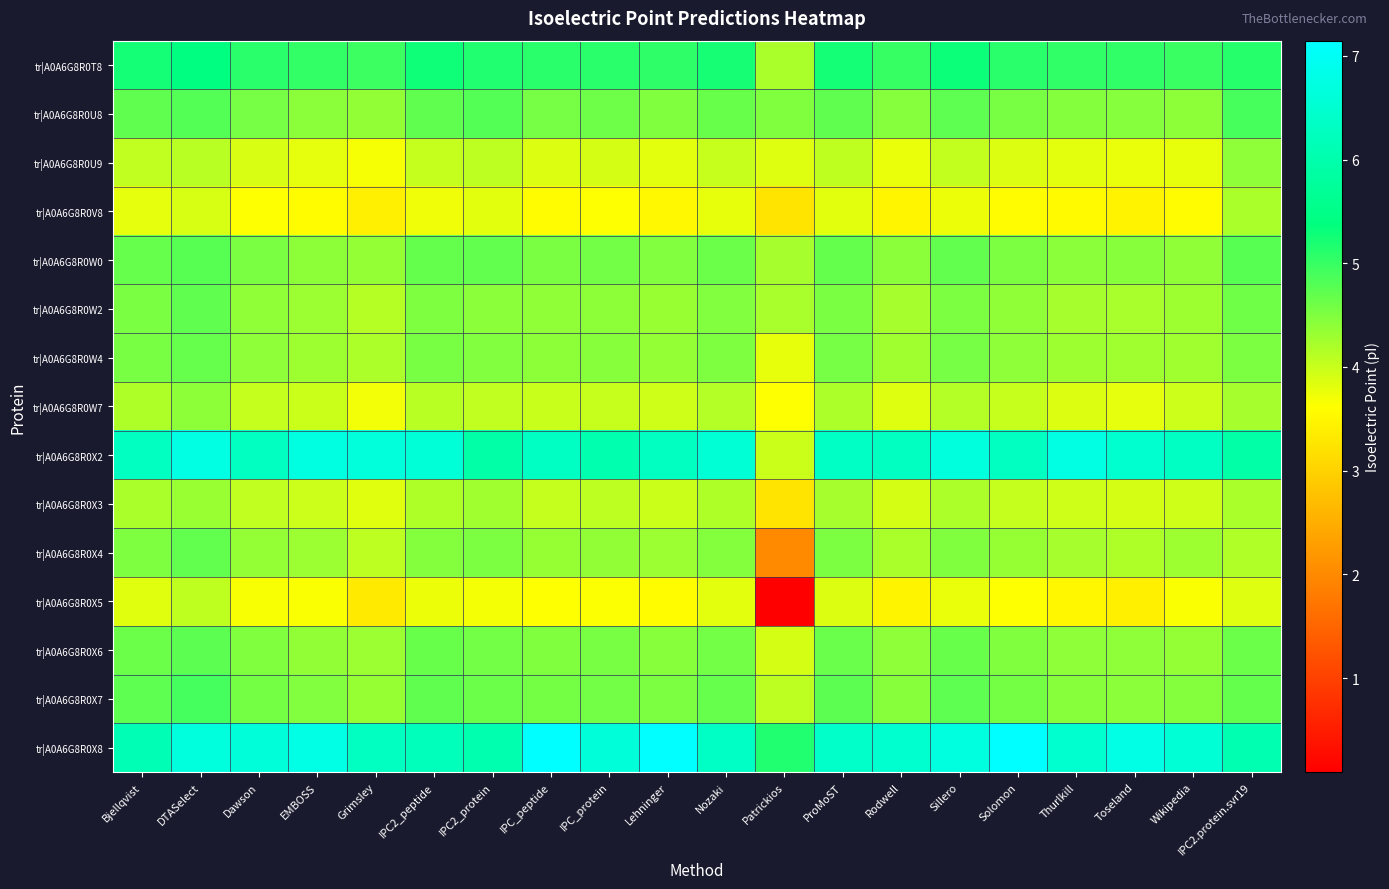

Reading right to left, extract all data points from this chart.

tr|A0A6G8R0T8: IPC2.protein.svr19=5.1	Wikipedia=5.0	Toseland=5.0	Thurlkill=5.0	Solomon=5.1	Sillero=5.3	Rodwell=5.0	ProMoST=5.2	Patrickios=4.2	Nozaki=5.2	Lehninger=5.1	IPC_protein=5.1	IPC_peptide=5.1	IPC2_protein=5.2	IPC2_peptide=5.3	Grimsley=5.0	EMBOSS=5.0	Dawson=5.1	DTASelect=5.4	Bjellqvist=5.2
tr|A0A6G8R0U8: IPC2.protein.svr19=4.9	Wikipedia=4.4	Toseland=4.5	Thurlkill=4.5	Solomon=4.5	Sillero=4.7	Rodwell=4.5	ProMoST=4.7	Patrickios=4.5	Nozaki=4.7	Lehninger=4.5	IPC_protein=4.6	IPC_peptide=4.6	IPC2_protein=4.8	IPC2_peptide=4.7	Grimsley=4.4	EMBOSS=4.4	Dawson=4.6	DTASelect=4.8	Bjellqvist=4.7
tr|A0A6G8R0U9: IPC2.protein.svr19=4.4	Wikipedia=3.8	Toseland=3.8	Thurlkill=3.8	Solomon=3.9	Sillero=4.0	Rodwell=3.8	ProMoST=4.1	Patrickios=3.8	Nozaki=4.0	Lehninger=3.8	IPC_protein=3.9	IPC_peptide=3.9	IPC2_protein=4.1	IPC2_peptide=4.0	Grimsley=3.7	EMBOSS=3.8	Dawson=3.9	DTASelect=4.1	Bjellqvist=4.0
tr|A0A6G8R0V8: IPC2.protein.svr19=4.2	Wikipedia=3.6	Toseland=3.5	Thurlkill=3.6	Solomon=3.6	Sillero=3.8	Rodwell=3.5	ProMoST=3.8	Patrickios=3.2	Nozaki=3.8	Lehninger=3.5	IPC_protein=3.6	IPC_peptide=3.6	IPC2_protein=3.8	IPC2_peptide=3.7	Grimsley=3.4	EMBOSS=3.6	Dawson=3.6	DTASelect=3.9	Bjellqvist=3.8
tr|A0A6G8R0W0: IPC2.protein.svr19=4.8	Wikipedia=4.4	Toseland=4.4	Thurlkill=4.4	Solomon=4.5	Sillero=4.7	Rodwell=4.4	ProMoST=4.7	Patrickios=4.2	Nozaki=4.6	Lehninger=4.5	IPC_protein=4.6	IPC_peptide=4.5	IPC2_protein=4.7	IPC2_peptide=4.7	Grimsley=4.4	EMBOSS=4.4	Dawson=4.5	DTASelect=4.8	Bjellqvist=4.7
tr|A0A6G8R0W2: IPC2.protein.svr19=4.6	Wikipedia=4.3	Toseland=4.2	Thurlkill=4.2	Solomon=4.4	Sillero=4.5	Rodwell=4.2	ProMoST=4.5	Patrickios=4.2	Nozaki=4.5	Lehninger=4.3	IPC_protein=4.4	IPC_peptide=4.4	IPC2_protein=4.4	IPC2_peptide=4.5	Grimsley=4.1	EMBOSS=4.3	Dawson=4.4	DTASelect=4.7	Bjellqvist=4.5
tr|A0A6G8R0W4: IPC2.protein.svr19=4.5	Wikipedia=4.3	Toseland=4.3	Thurlkill=4.3	Solomon=4.4	Sillero=4.6	Rodwell=4.3	ProMoST=4.6	Patrickios=3.8	Nozaki=4.5	Lehninger=4.4	IPC_protein=4.4	IPC_peptide=4.4	IPC2_protein=4.5	IPC2_peptide=4.5	Grimsley=4.2	EMBOSS=4.3	Dawson=4.4	DTASelect=4.7	Bjellqvist=4.5
tr|A0A6G8R0W7: IPC2.protein.svr19=4.2	Wikipedia=4.0	Toseland=3.8	Thurlkill=3.9	Solomon=4.0	Sillero=4.1	Rodwell=3.8	ProMoST=4.2	Patrickios=3.6	Nozaki=4.1	Lehninger=4.0	IPC_protein=4.0	IPC_peptide=4.0	IPC2_protein=4.0	IPC2_peptide=4.1	Grimsley=3.7	EMBOSS=4.0	Dawson=4.0	DTASelect=4.4	Bjellqvist=4.2
tr|A0A6G8R0X2: IPC2.protein.svr19=5.9	Wikipedia=6.3	Toseland=6.5	Thurlkill=6.8	Solomon=6.3	Sillero=6.7	Rodwell=6.3	ProMoST=6.3	Patrickios=4.0	Nozaki=6.5	Lehninger=6.3	IPC_protein=6.0	IPC_peptide=6.3	IPC2_protein=5.9	IPC2_peptide=6.6	Grimsley=6.6	EMBOSS=6.7	Dawson=6.3	DTASelect=6.8	Bjellqvist=6.3
tr|A0A6G8R0X3: IPC2.protein.svr19=4.2	Wikipedia=4.0	Toseland=3.9	Thurlkill=4.0	Solomon=4.0	Sillero=4.2	Rodwell=3.9	ProMoST=4.2	Patrickios=3.2	Nozaki=4.2	Lehninger=4.0	IPC_protein=4.1	IPC_peptide=4.0	IPC2_protein=4.3	IPC2_peptide=4.2	Grimsley=3.8	EMBOSS=4.0	Dawson=4.0	DTASelect=4.3	Bjellqvist=4.2
tr|A0A6G8R0X4: IPC2.protein.svr19=4.2	Wikipedia=4.3	Toseland=4.2	Thurlkill=4.2	Solomon=4.3	Sillero=4.5	Rodwell=4.2	ProMoST=4.5	Patrickios=2.0	Nozaki=4.5	Lehninger=4.3	IPC_protein=4.4	IPC_peptide=4.3	IPC2_protein=4.5	IPC2_peptide=4.5	Grimsley=4.1	EMBOSS=4.3	Dawson=4.4	DTASelect=4.7	Bjellqvist=4.5
tr|A0A6G8R0X5: IPC2.protein.svr19=3.9	Wikipedia=3.7	Toseland=3.4	Thurlkill=3.5	Solomon=3.6	Sillero=3.8	Rodwell=3.5	ProMoST=3.9	Patrickios=0.1	Nozaki=3.8	Lehninger=3.6	IPC_protein=3.6	IPC_peptide=3.6	IPC2_protein=3.7	IPC2_peptide=3.7	Grimsley=3.3	EMBOSS=3.7	Dawson=3.7	DTASelect=4.1	Bjellqvist=3.8
tr|A0A6G8R0X6: IPC2.protein.svr19=4.6	Wikipedia=4.4	Toseland=4.4	Thurlkill=4.4	Solomon=4.5	Sillero=4.7	Rodwell=4.4	ProMoST=4.6	Patrickios=3.9	Nozaki=4.6	Lehninger=4.4	IPC_protein=4.5	IPC_peptide=4.5	IPC2_protein=4.6	IPC2_peptide=4.7	Grimsley=4.3	EMBOSS=4.4	Dawson=4.5	DTASelect=4.7	Bjellqvist=4.6
tr|A0A6G8R0X7: IPC2.protein.svr19=4.7	Wikipedia=4.5	Toseland=4.4	Thurlkill=4.4	Solomon=4.6	Sillero=4.7	Rodwell=4.4	ProMoST=4.7	Patrickios=4.1	Nozaki=4.7	Lehninger=4.5	IPC_protein=4.6	IPC_peptide=4.6	IPC2_protein=4.6	IPC2_peptide=4.7	Grimsley=4.3	EMBOSS=4.5	Dawson=4.6	DTASelect=4.9	Bjellqvist=4.7
tr|A0A6G8R0X8: IPC2.protein.svr19=6.0	Wikipedia=6.6	Toseland=6.8	Thurlkill=6.5	Solomon=7.1	Sillero=6.7	Rodwell=6.5	ProMoST=6.4	Patrickios=5.2	Nozaki=6.3	Lehninger=7.1	IPC_protein=6.6	IPC_peptide=7.1	IPC2_protein=6.0	IPC2_peptide=6.2	Grimsley=6.3	EMBOSS=6.8	Dawson=6.6	DTASelect=6.7	Bjellqvist=6.1